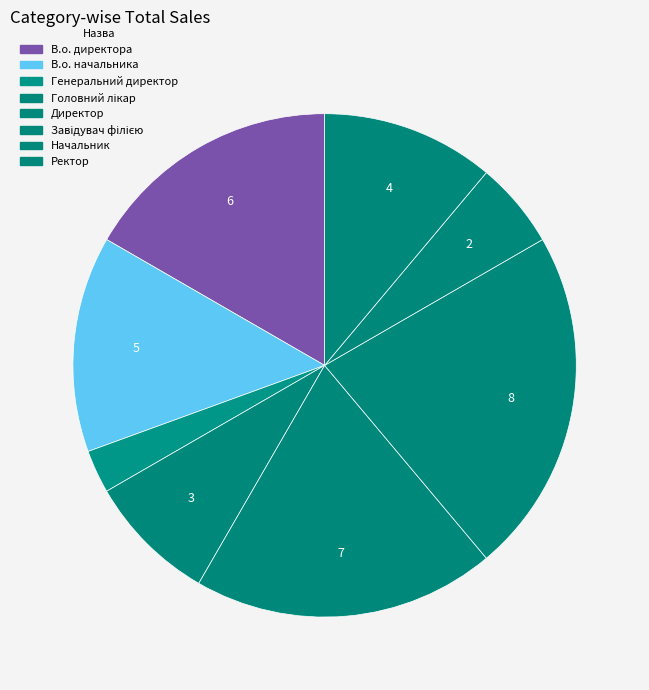

Is Ректор the majority of the pie?

No